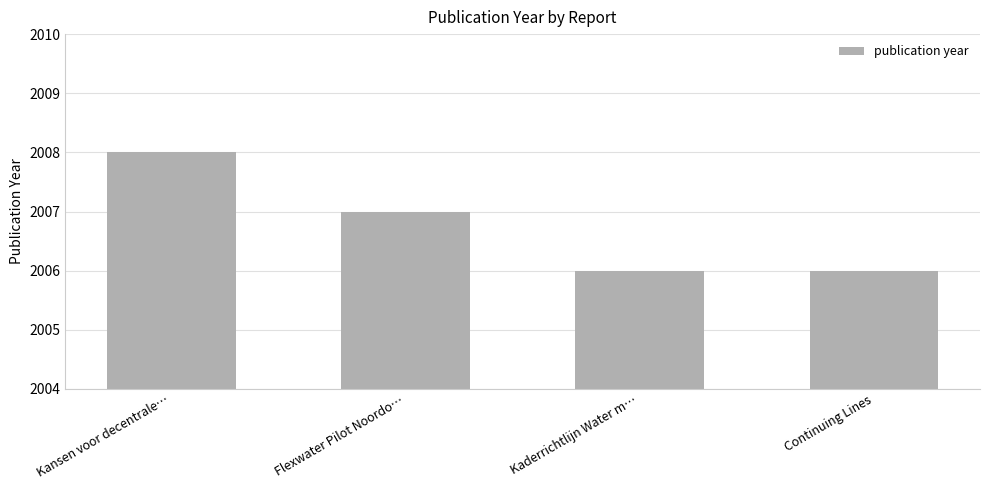

What is the difference between the maximum and second lowest values?

2